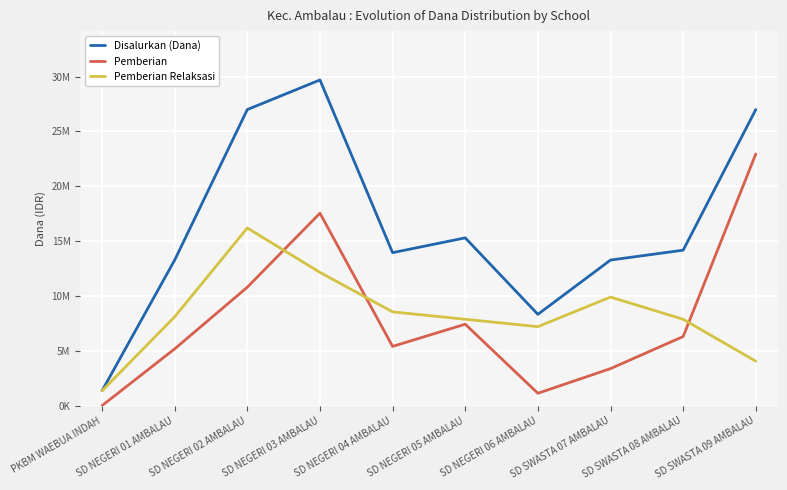

At which category does the chart reach its peak across all series?

SD NEGERI 03 AMBALAU